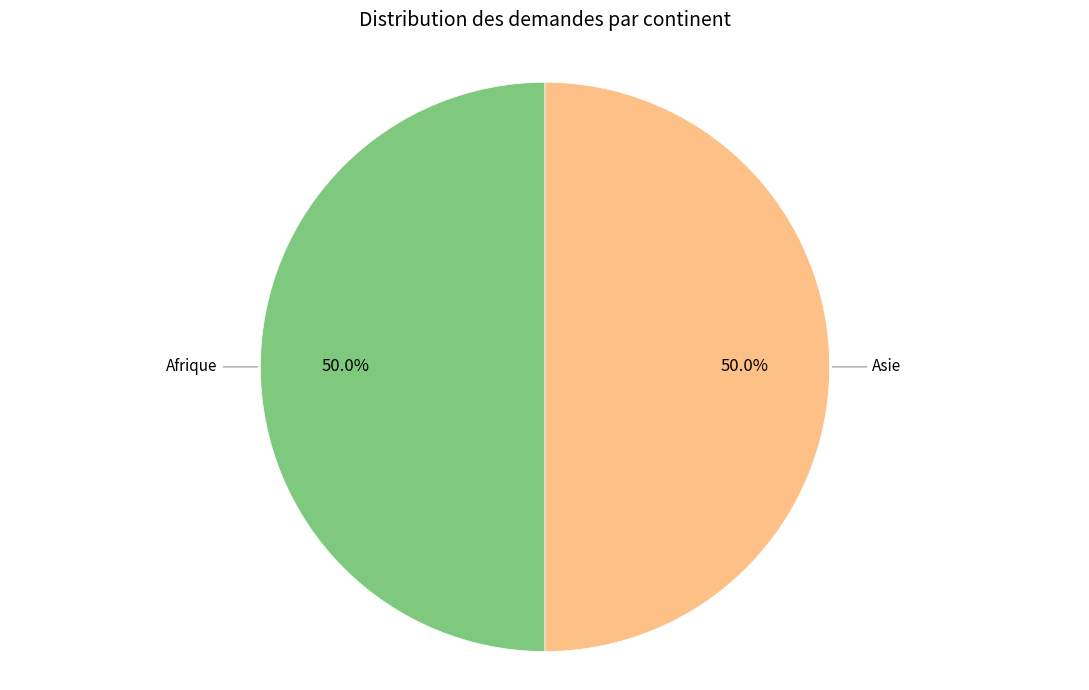

What is the total percentage of Asie and Afrique?

100.0%